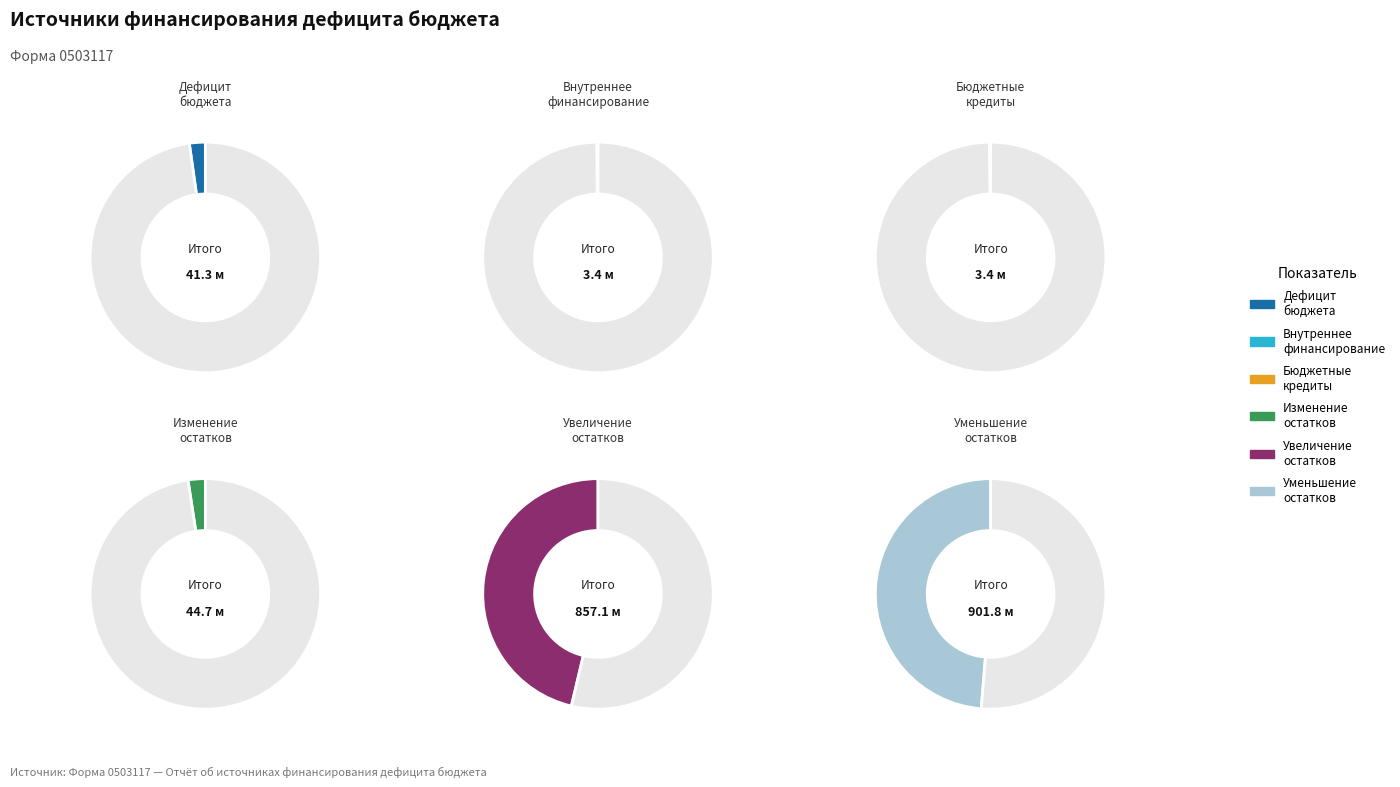

Rank the categories by value from lowest to highest.

Источники внутреннего финансирования, Бюджетные кредиты из других бюджетов, Источники финансирования дефицита бюджета, Изменение остатков средств, Увеличение остатков средств бюджетов, Уменьшение остатков средств бюджетов